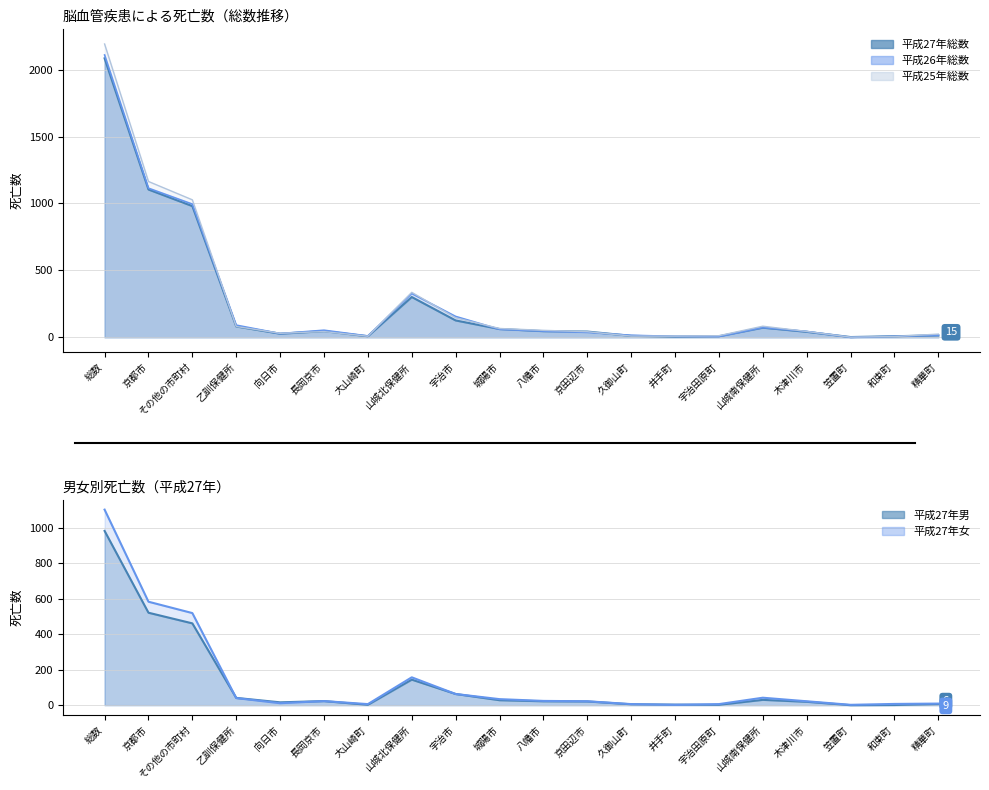

Does the chart have visible grid lines?

Yes